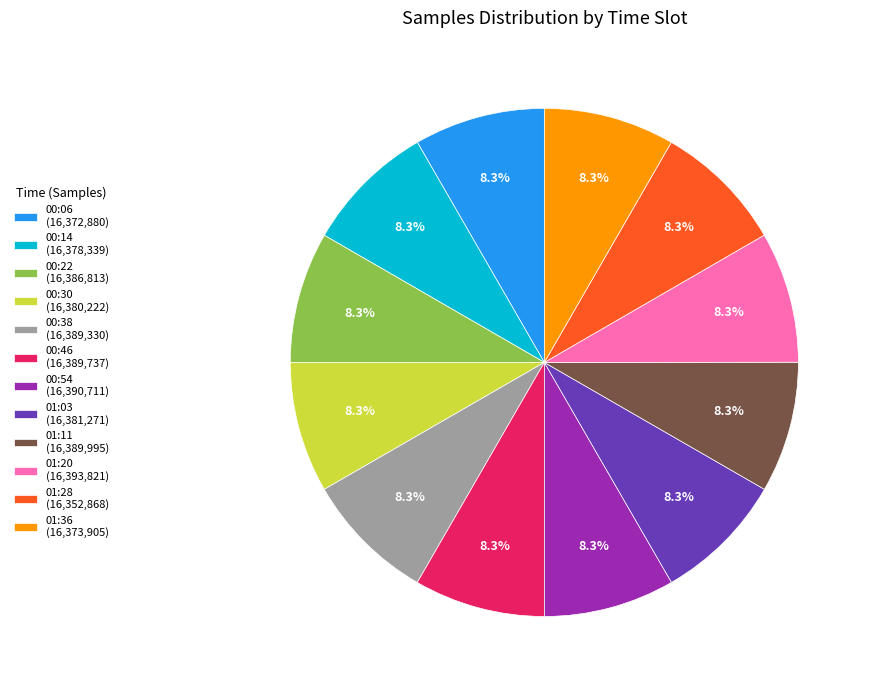

Combined, what portion of the pie is 00:46 (16,389,737) and 01:28 (16,352,868)?

16.7%